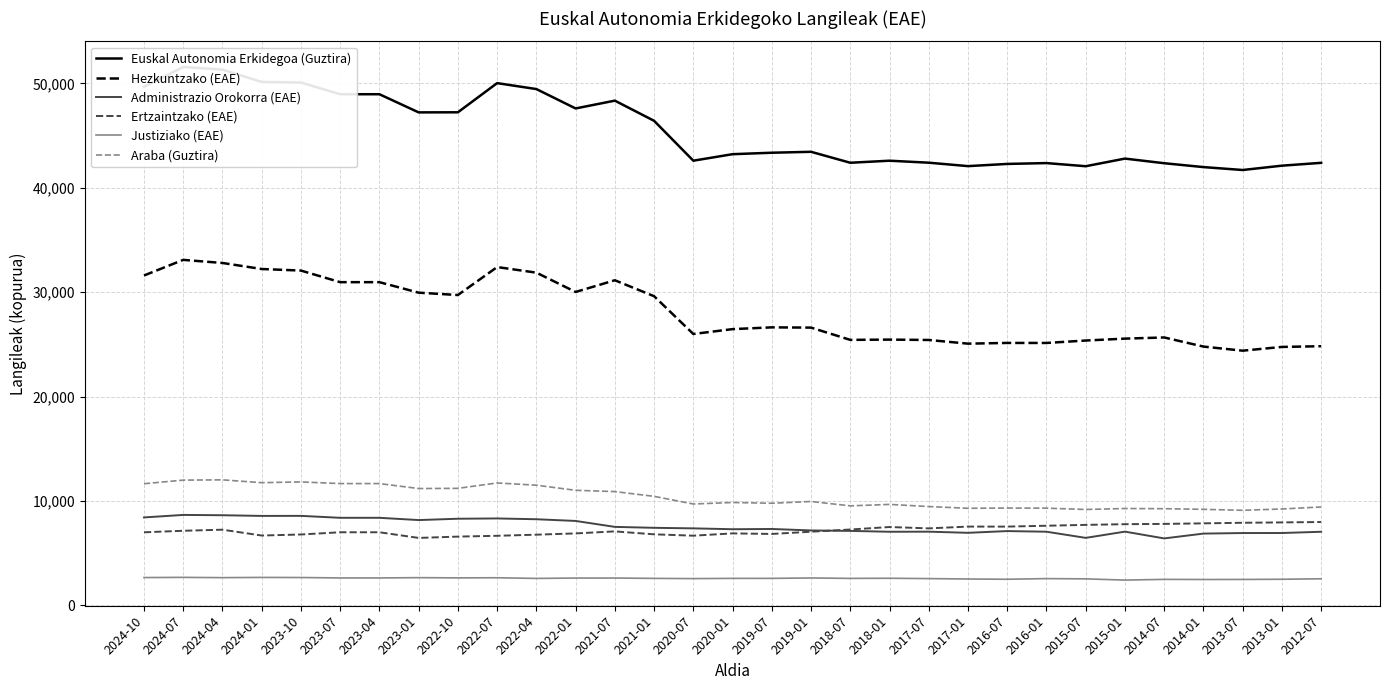

At which label does Euskal Autonomia Erkidegoa (Guztira) reach its minimum?

2013-07